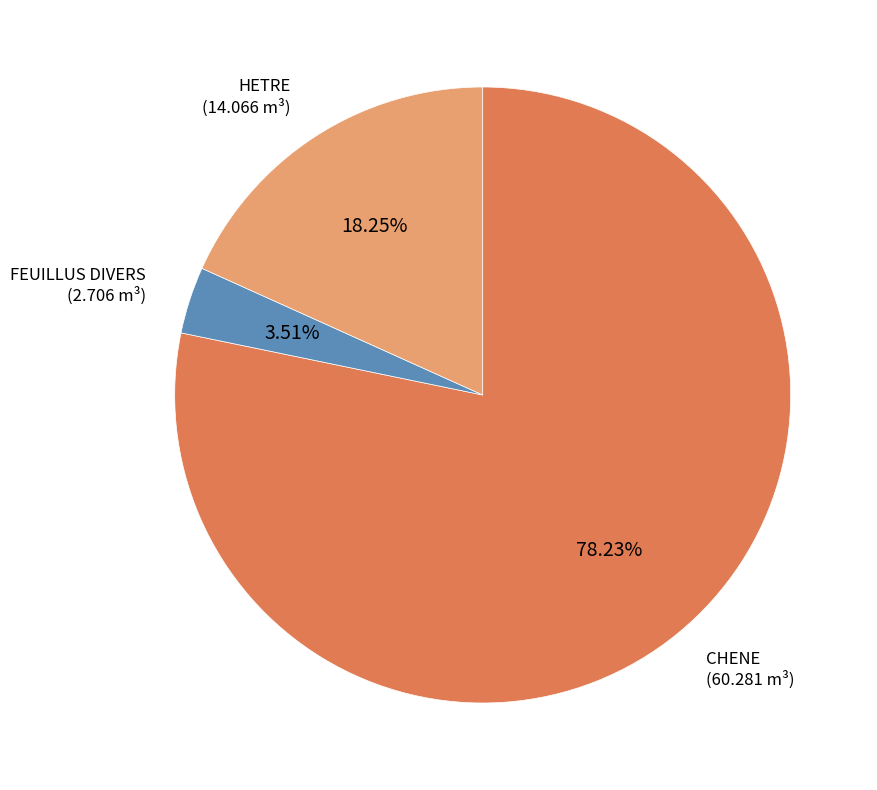

Does any single category account for the majority?

Yes